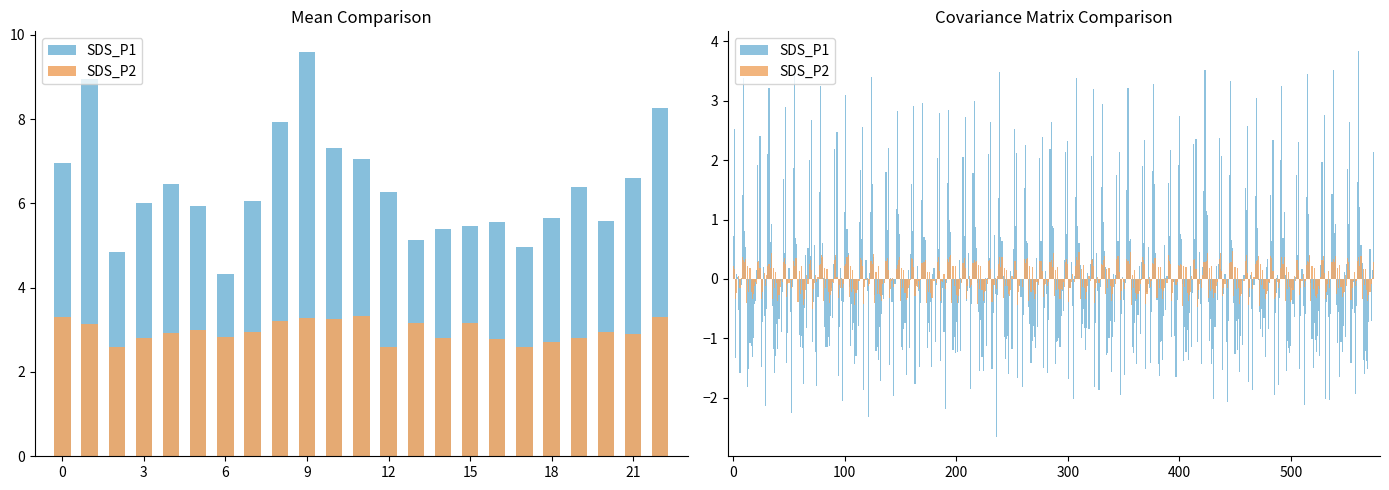

How many values in the SDS_P1 series exceed 6?

12